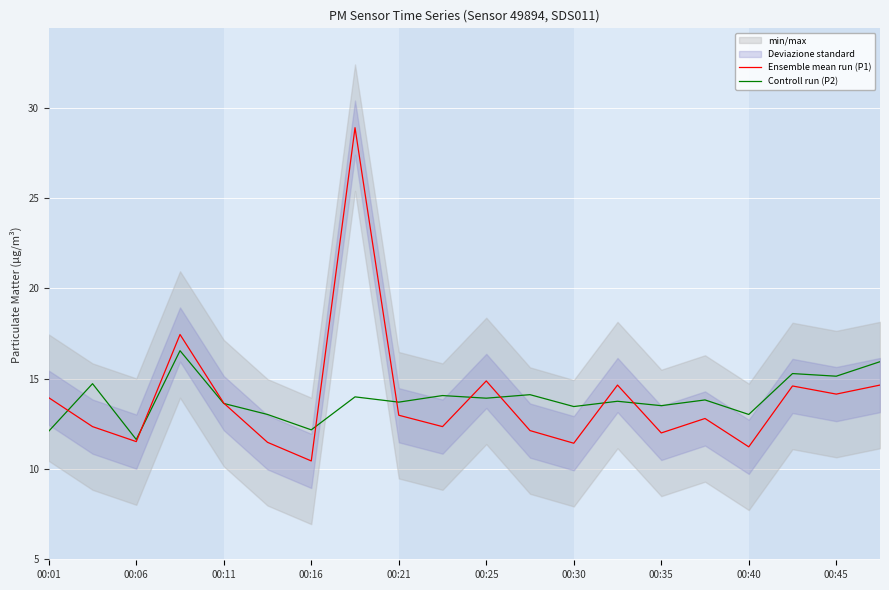

The value of Ensemble mean run (P1) at 00:30 is 11.4. True or false?

True